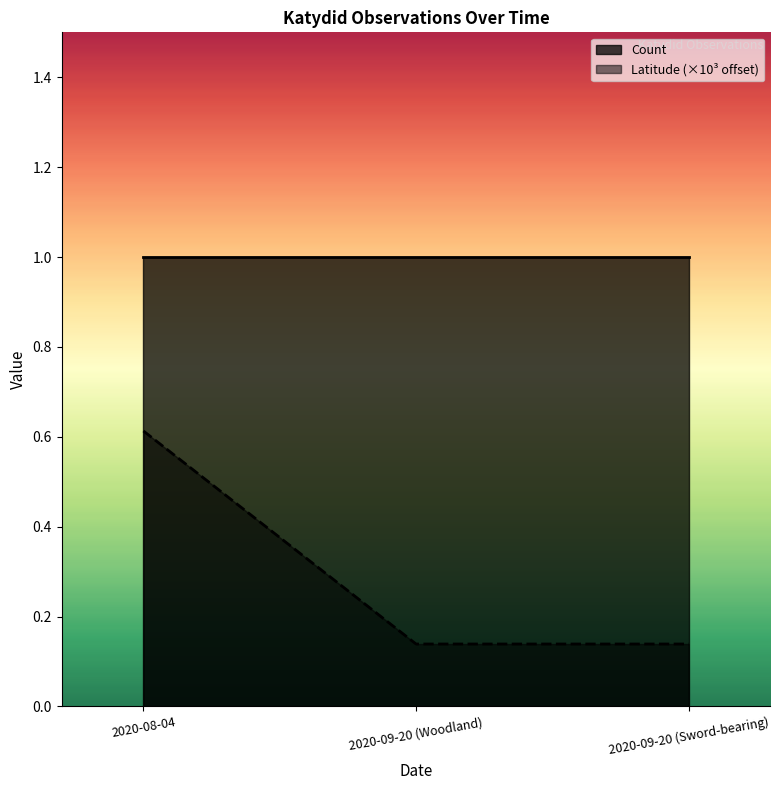

Rank the categories by value from highest to lowest.

2020-08-04, 2020-09-20 (Woodland), 2020-09-20 (Sword-bearing)